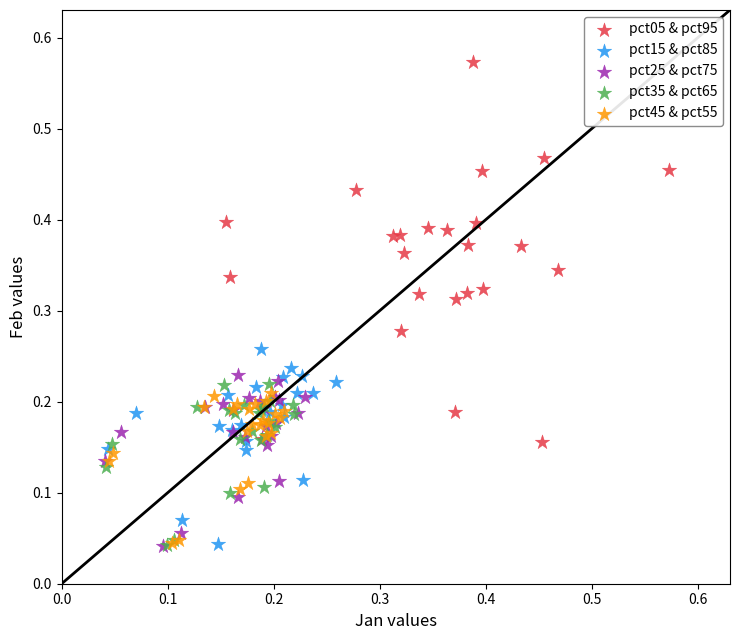

Which series contains the highest Y value?

pct05 & pct95